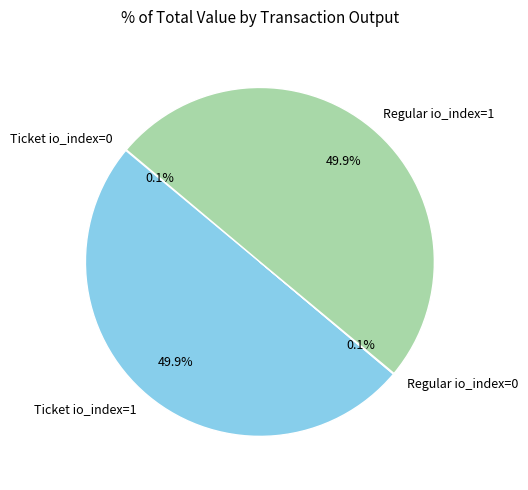

Approximately how many times larger is the value at Regular io_index=1 compared to Ticket io_index=1?

1.0